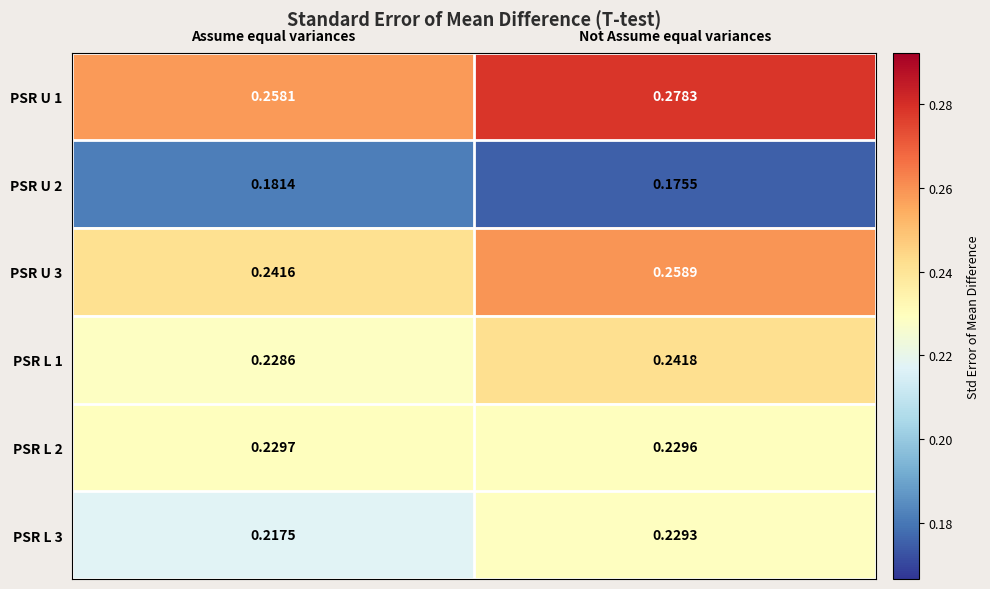

Is the value of PSR U 2 at Assume equal variances greater than the value of PSR L 2 at Not Assume equal variances?

No